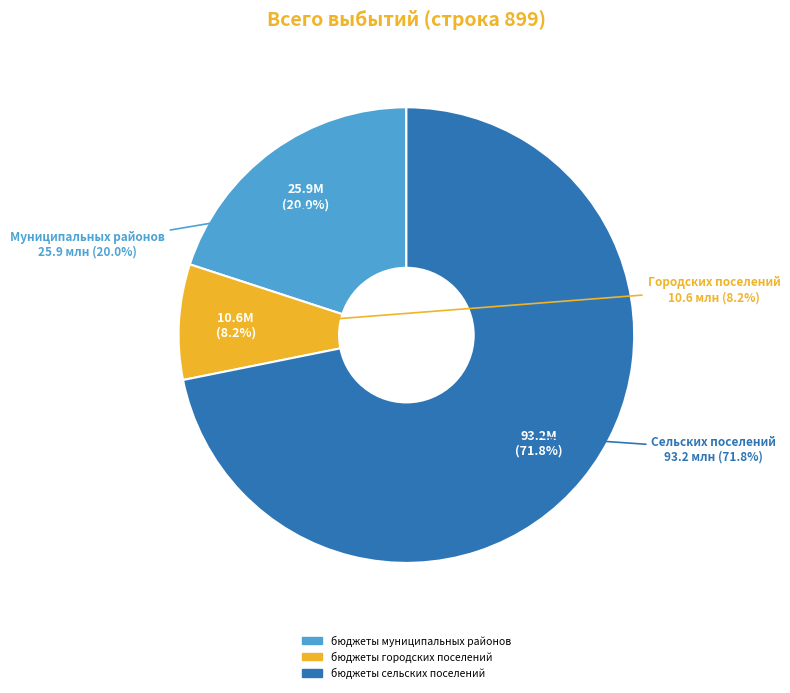

How many slices are in this pie chart?

3